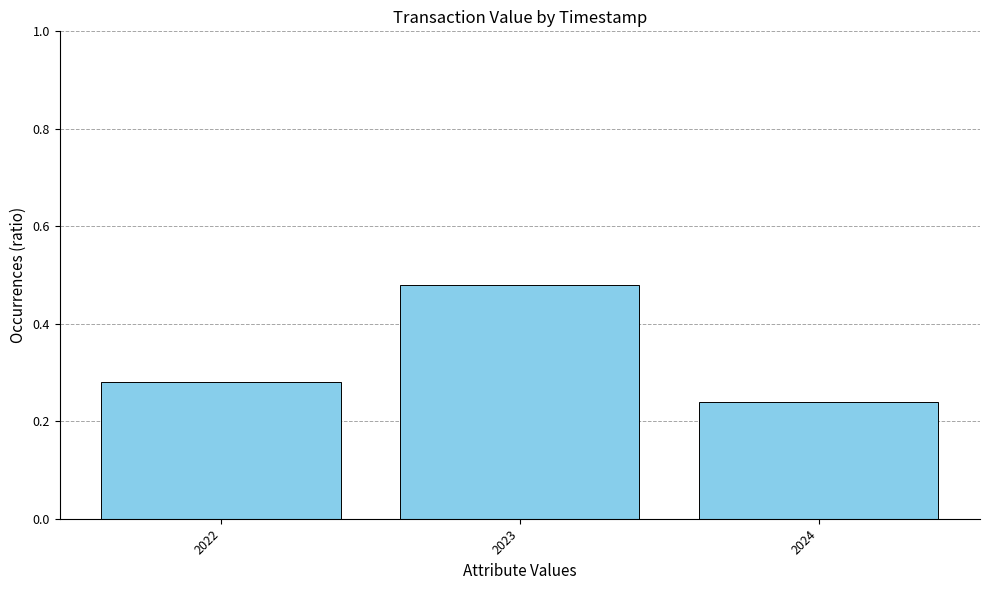

True or false: the data shows 0.5 at 2022.

False